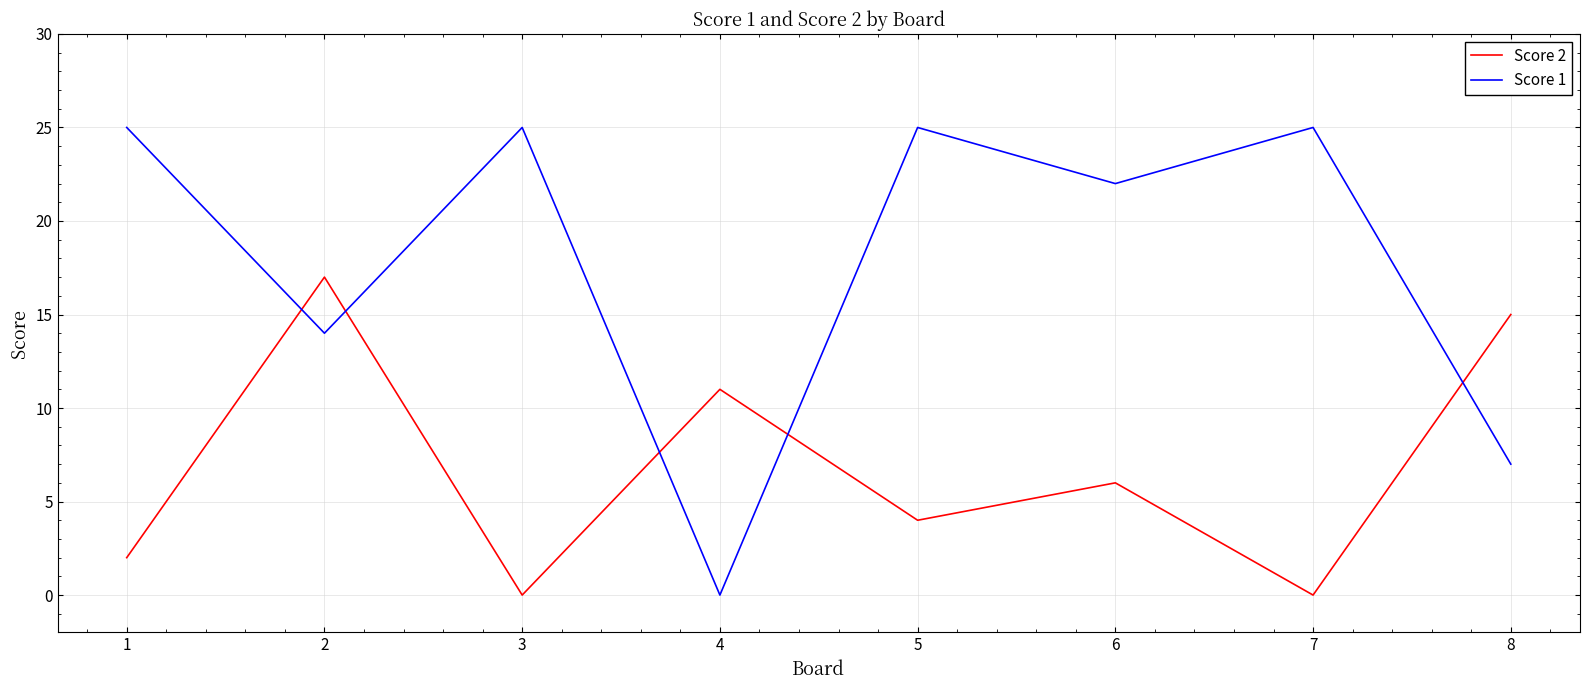

How many Score 1 values are between 14 and 25?

6